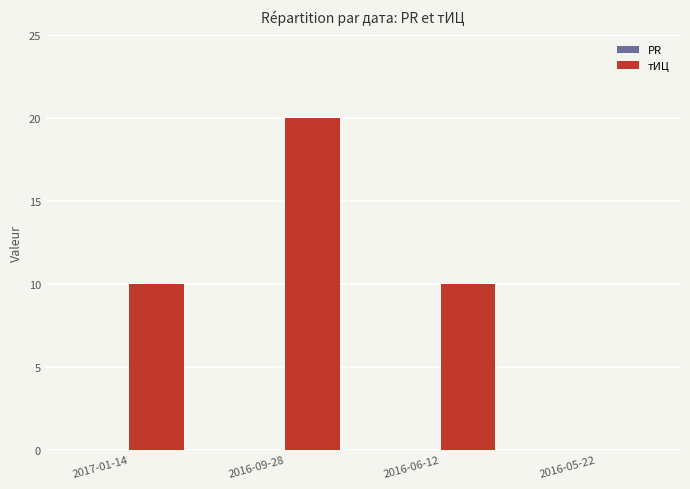

Approximately how many times larger is the value at 2016-09-28 compared to 2017-01-14?

2.0